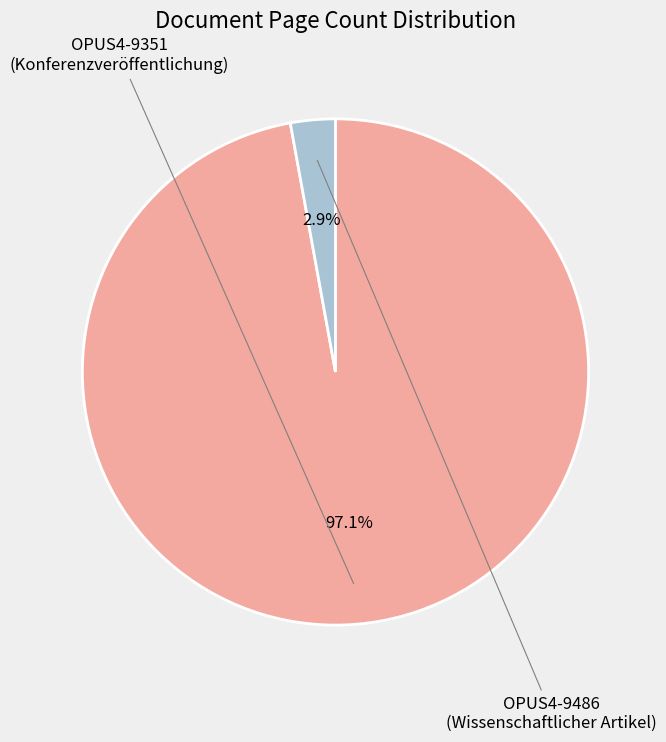

What is the total percentage of OPUS4-9351 and OPUS4-9486?

100.0%